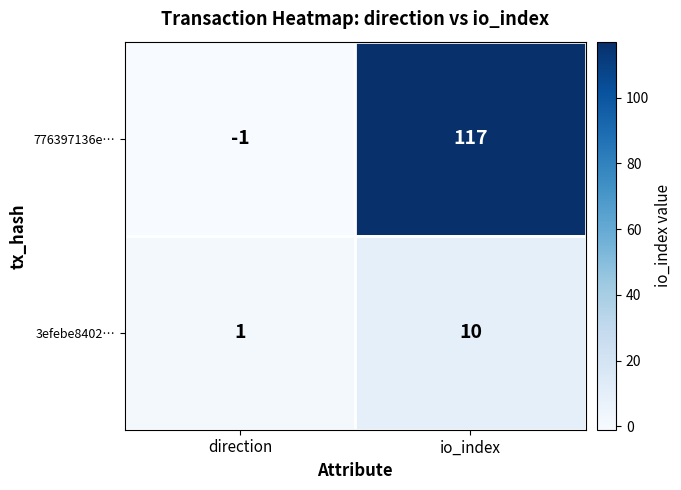

How many categories are shown in the chart?

2